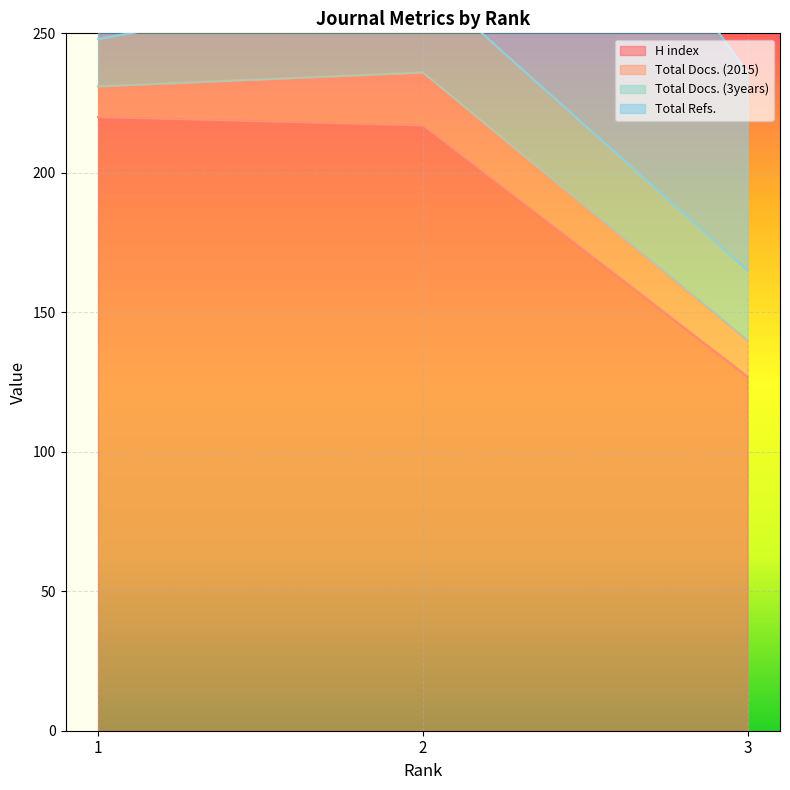

Where does the Total Docs. (2015) series first go above 13?

2